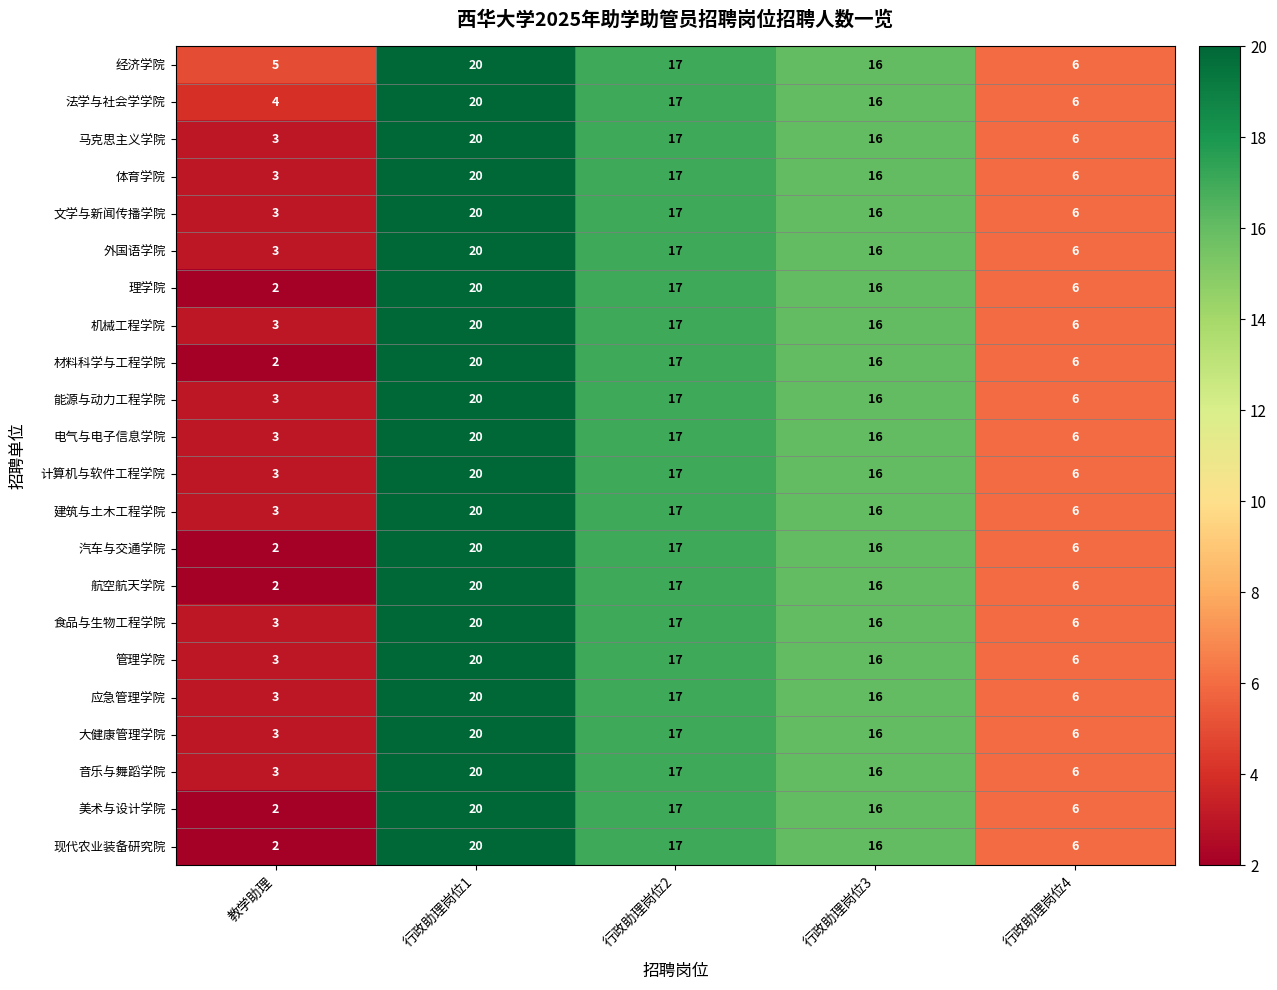

Is it true that 汽车与交通学院 equals 4 at 行政助理岗位4?

False